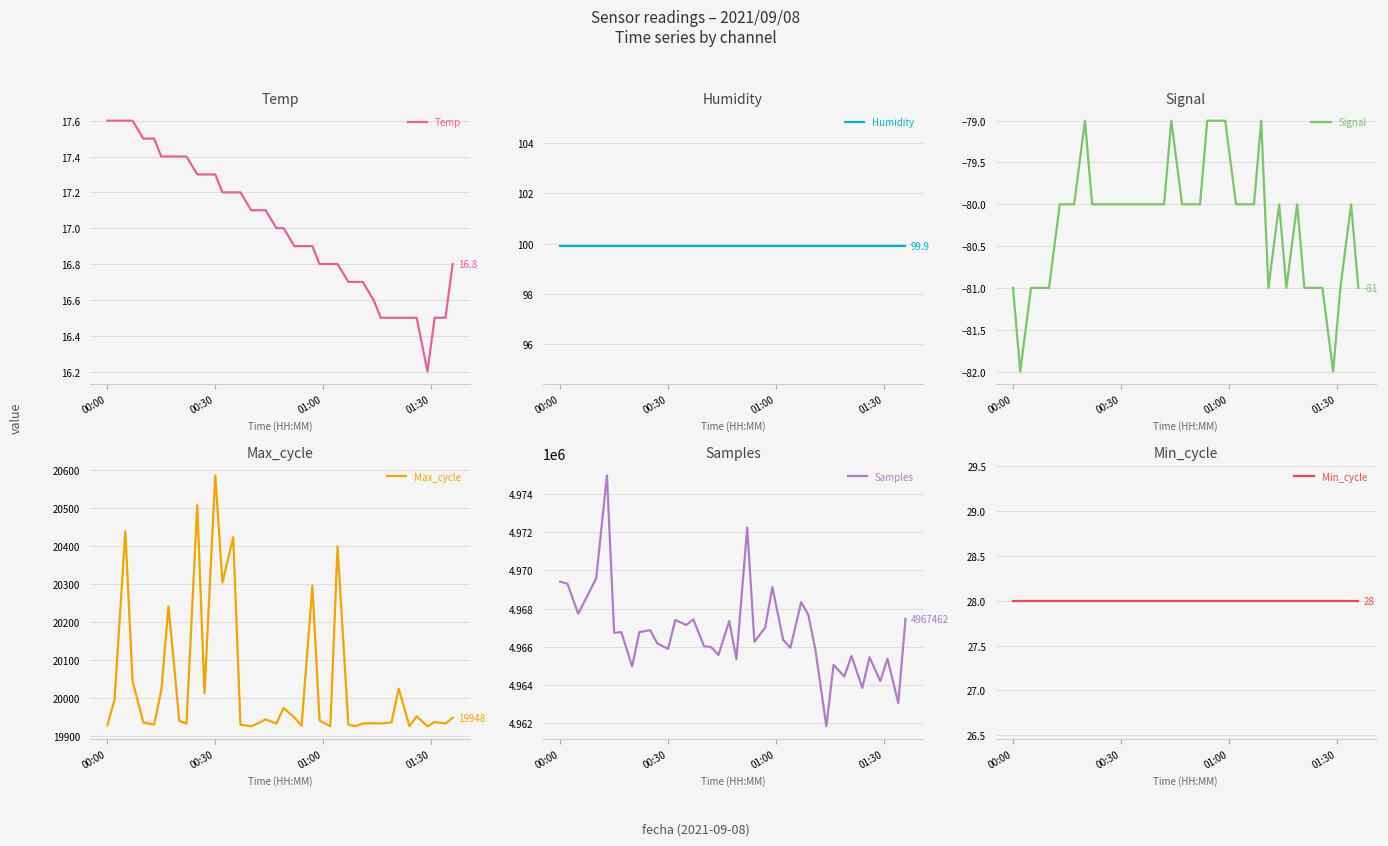

Which series has the largest total across all categories?

Samples